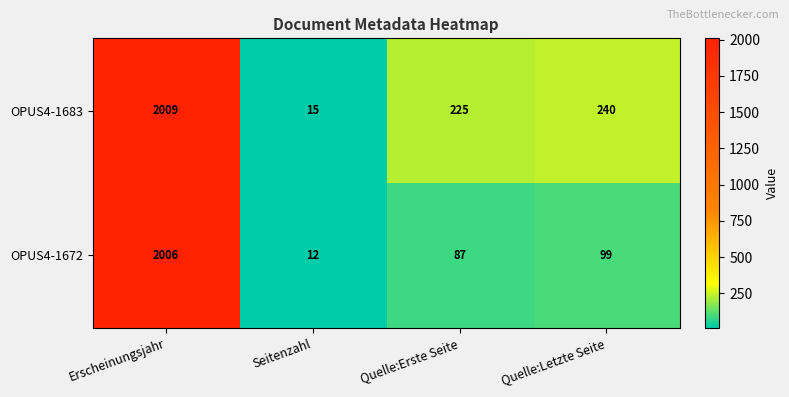

At which label does OPUS4-1683 first exceed 240?

Erscheinungsjahr